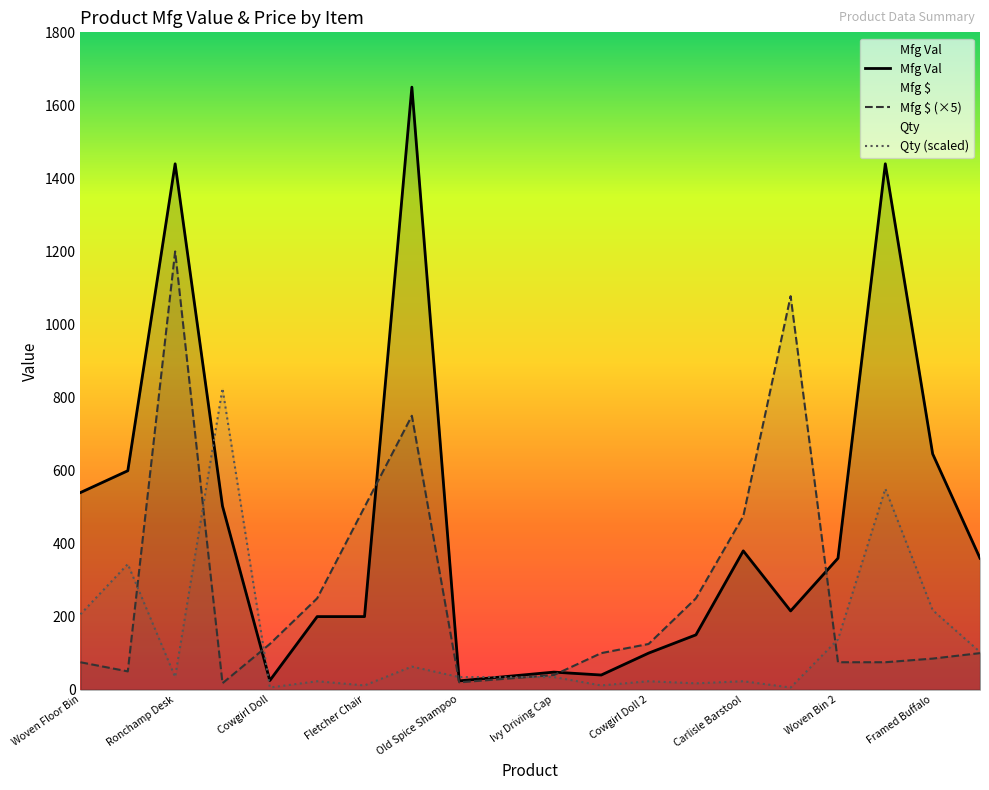

True or false: Mfg $ has more than 0 interior local peaks.

True